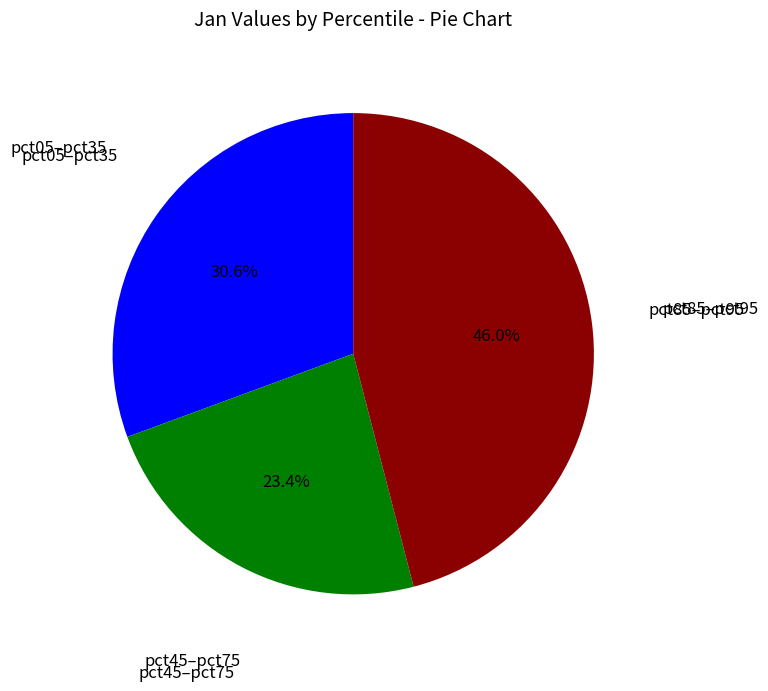

Is pct45–pct75 the majority of the pie?

No